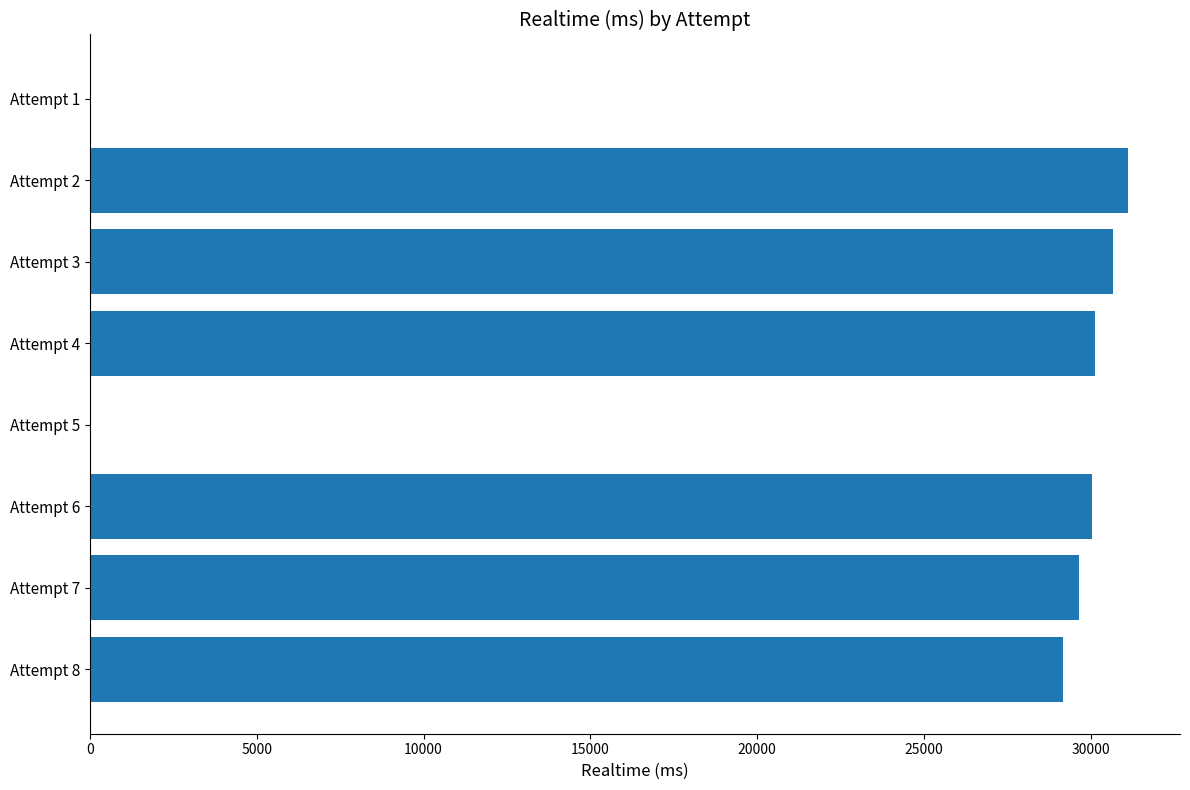

How many series are shown in this chart?

1